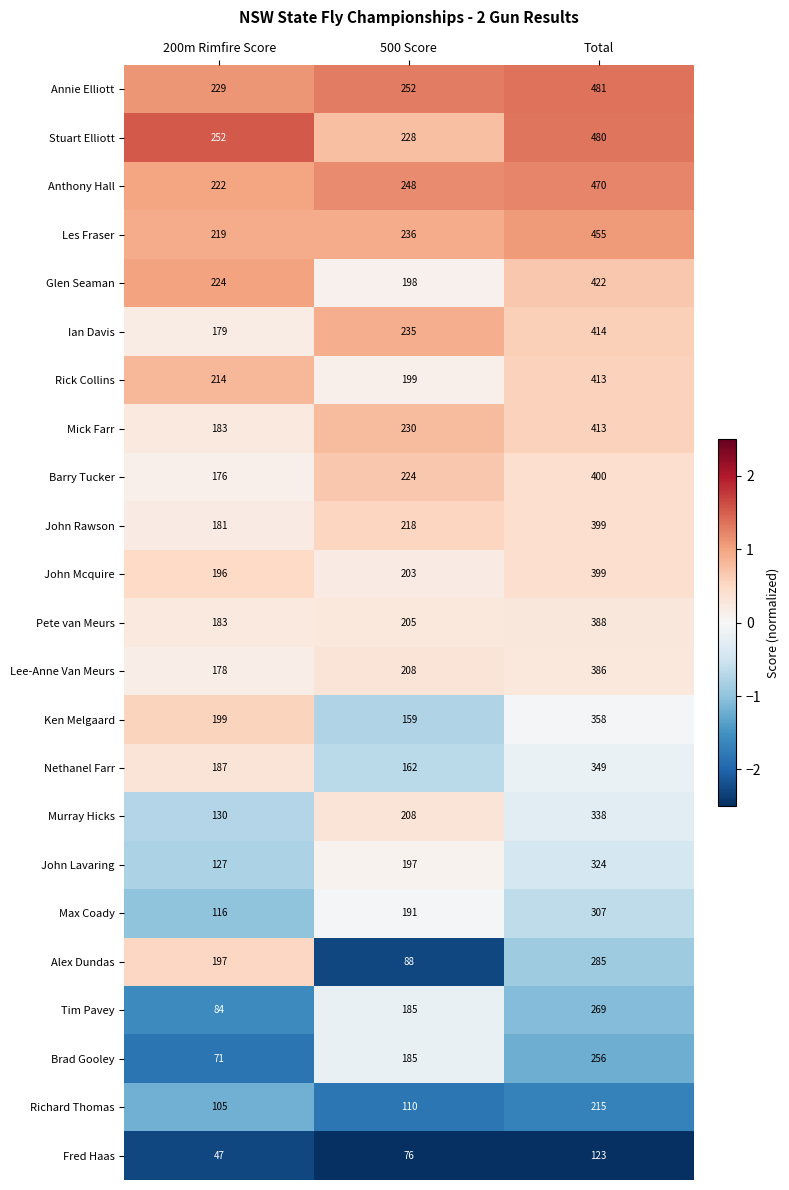

Which series has the largest total across all categories?

Annie Elliott